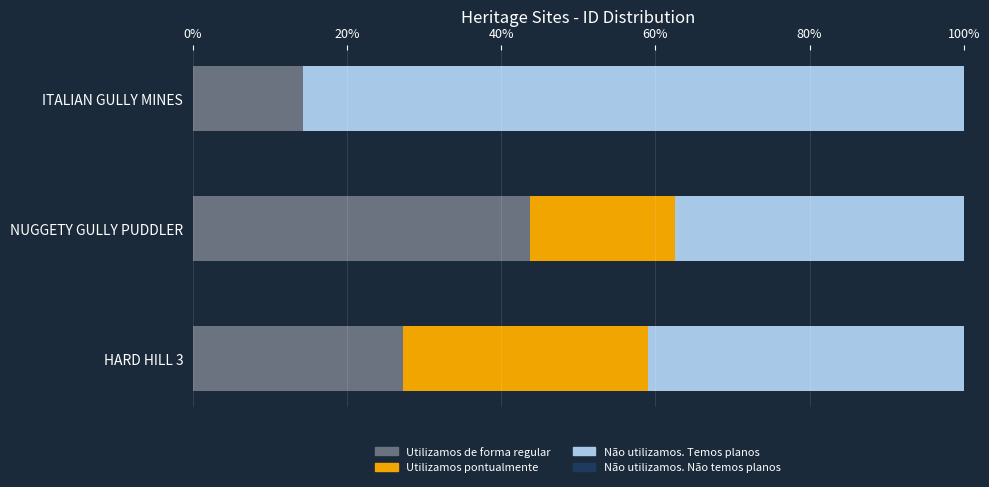

What is the sum of all Utilizamos de forma regular values?

85.3